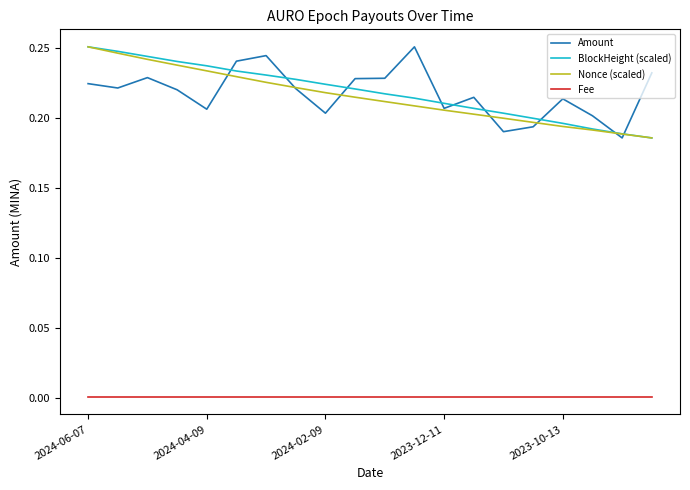

True or false: Amount and Fee intersect in this chart.

False